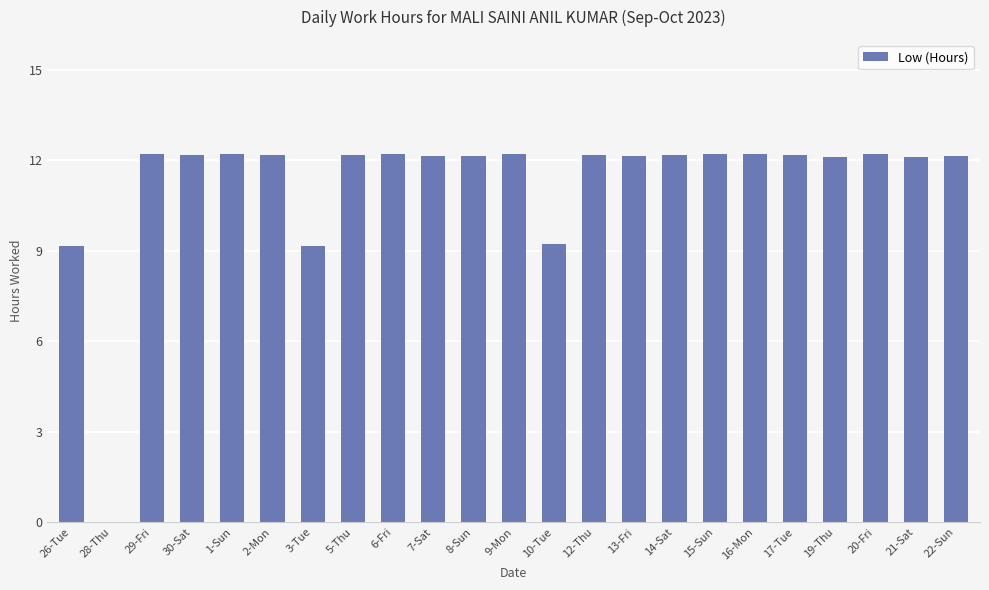

What is the sum of the values at 10-Tue and 30-Sat?

21.4